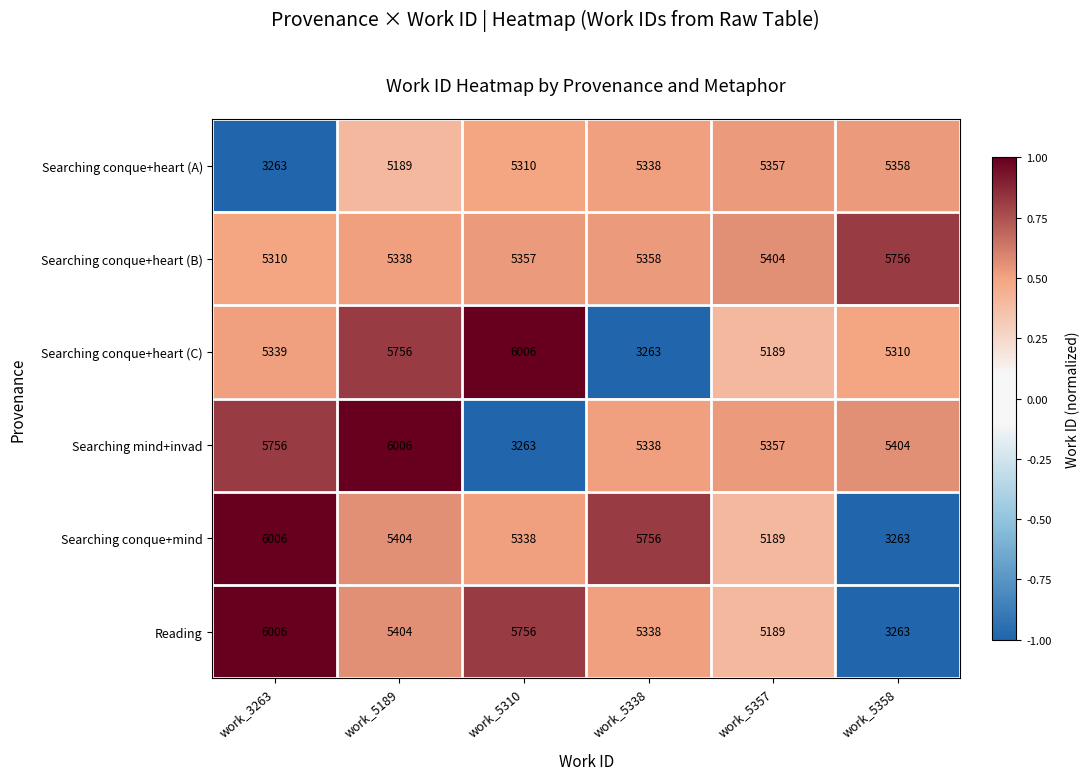

What is the sum of all Searching conque+heart (C) values?

30863